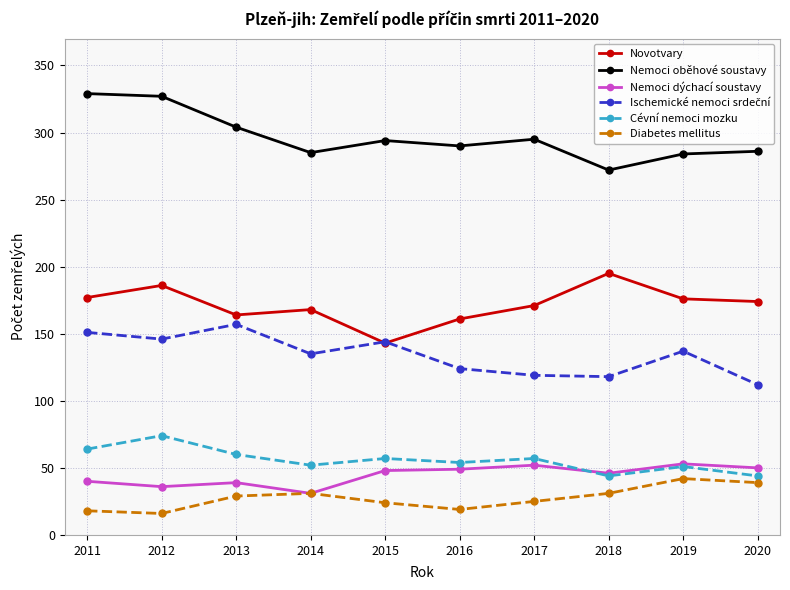

In Nemoci oběhové soustavy, how many points are higher than both neighbors (excluding endpoints)?

2